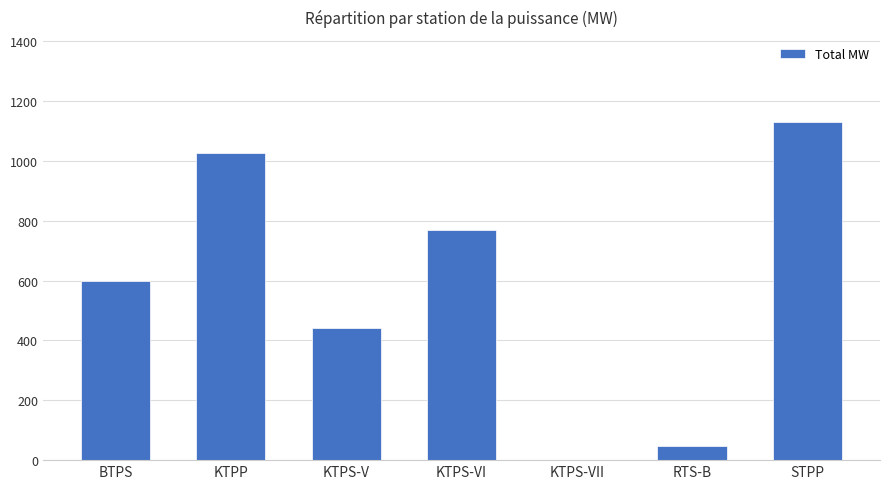

What is the average value?

573